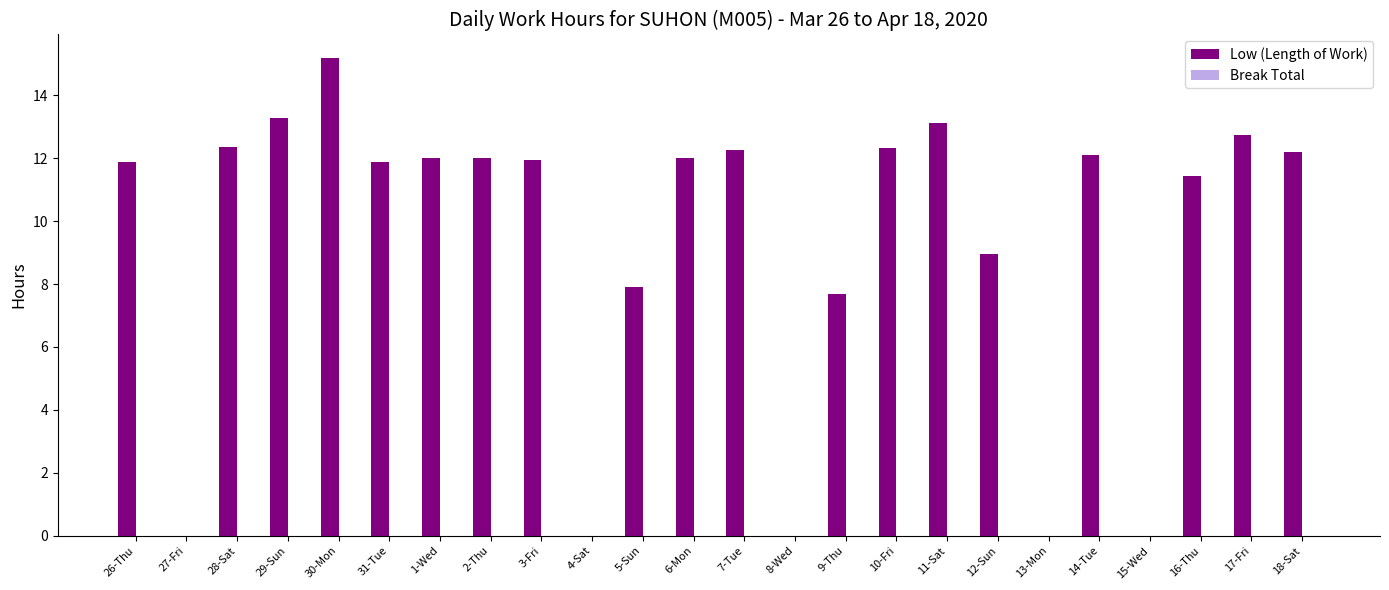

Is it true that the value at 7-Tue is 21.4?

False